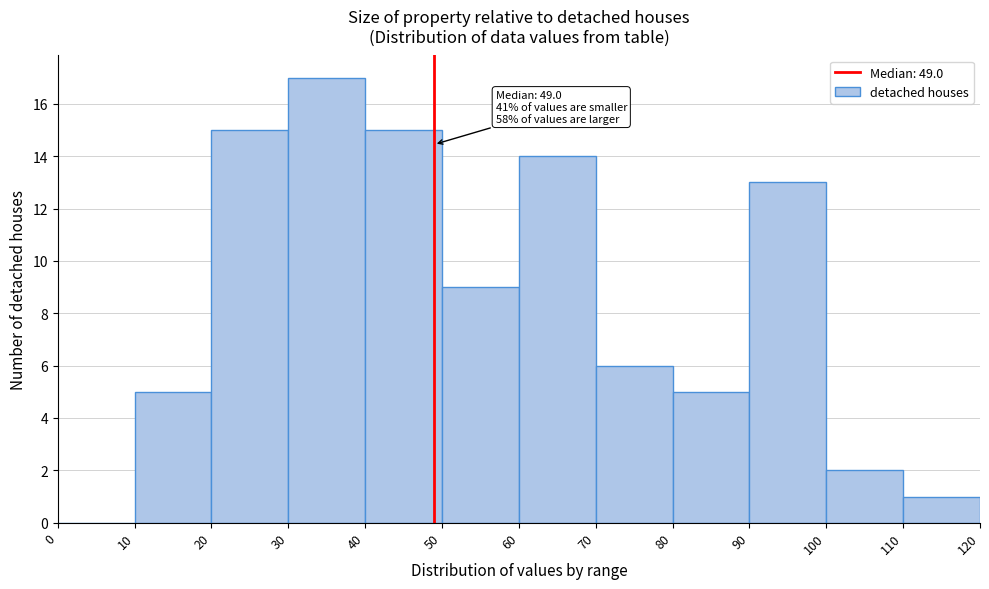

Which range on the x-axis has the tallest bar?

30 to 40